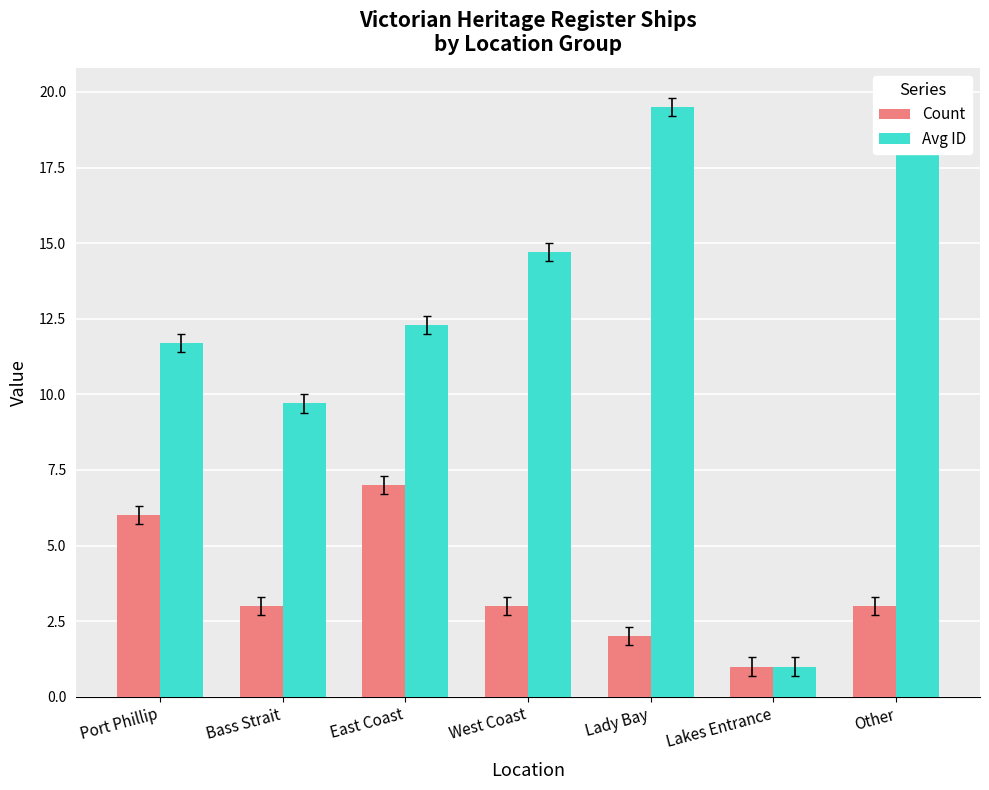

Between Port Phillip and Lakes Entrance, which series saw the biggest shift?

Avg ID